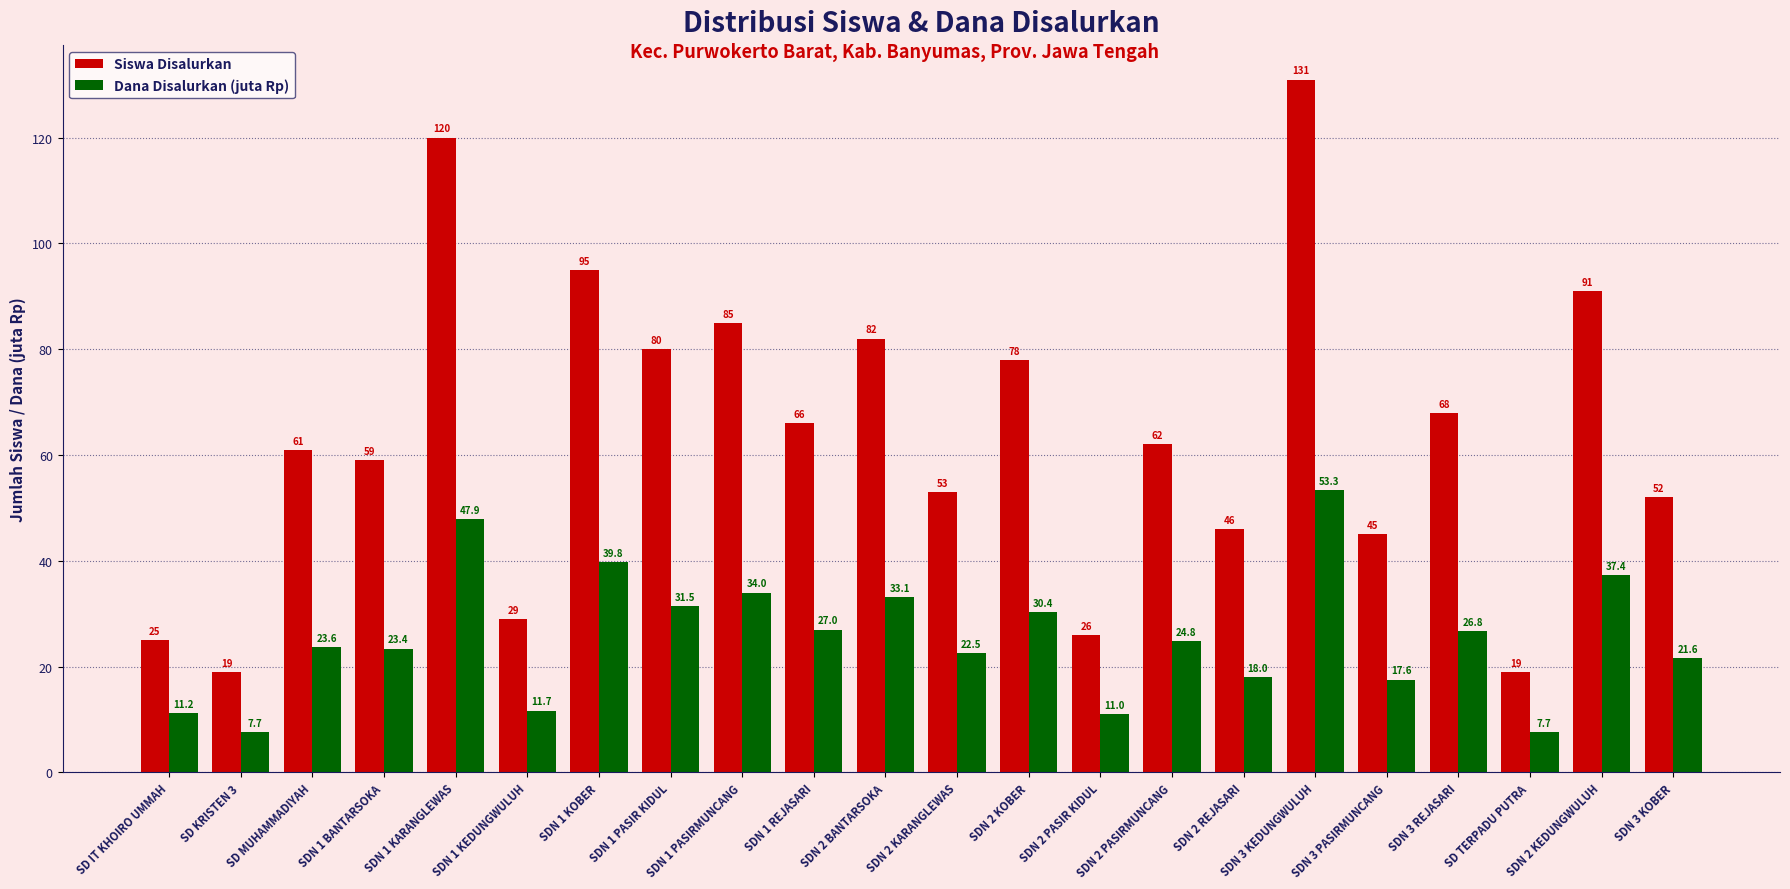

List the series in order of their overall mean, highest first.

Siswa Disalurkan, Dana Disalurkan (juta Rp)